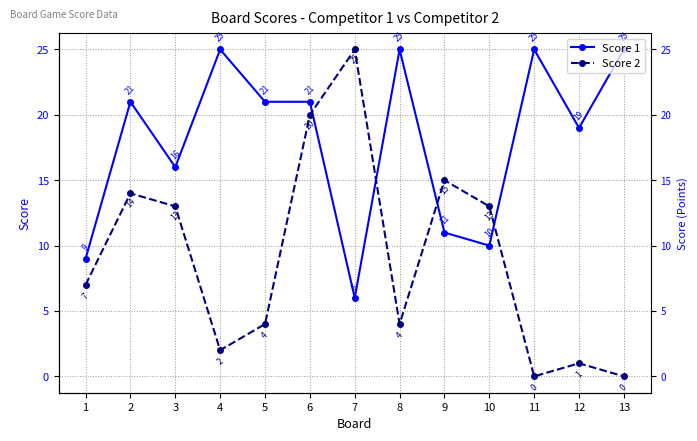

Where is Score 2 nearest to the value 12?

3